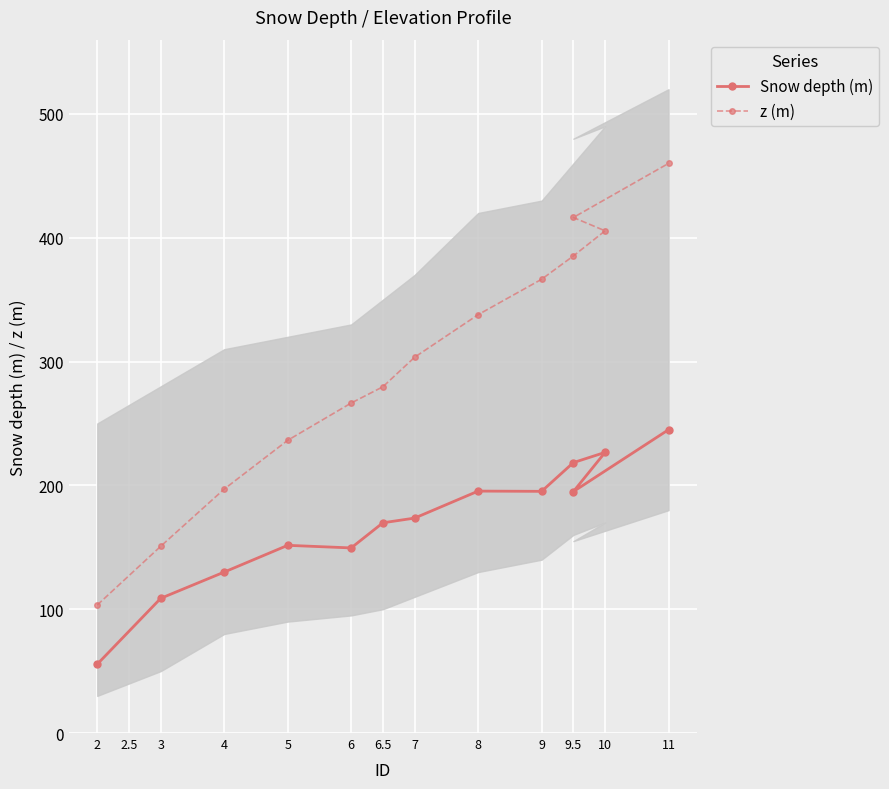

Is it true that z (m) equals 156.8 at 9.5?

False